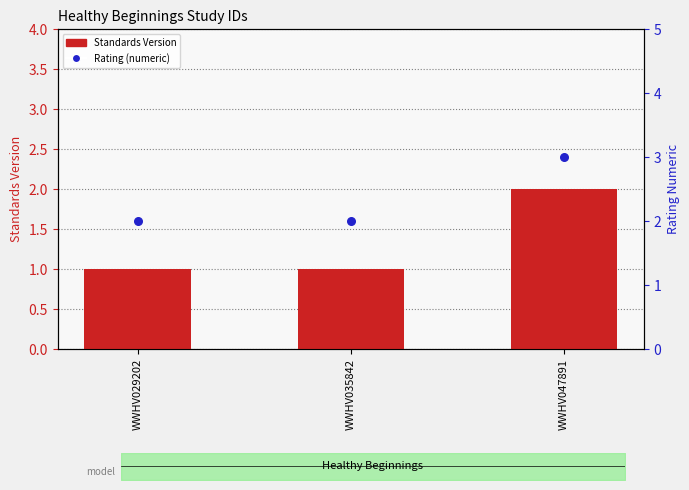

Which series has the widest spread of Y values?

Standards Version